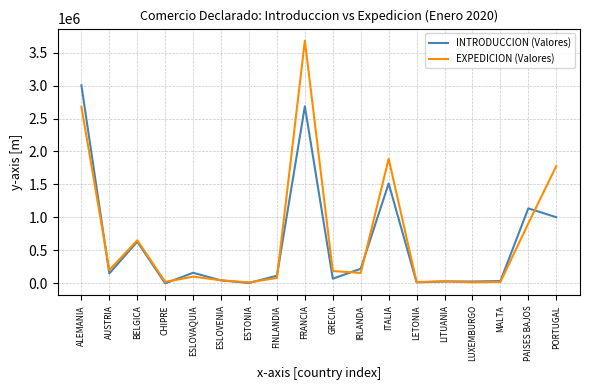

At which label does INTRODUCCION (Valores) reach its peak?

ALEMANIA